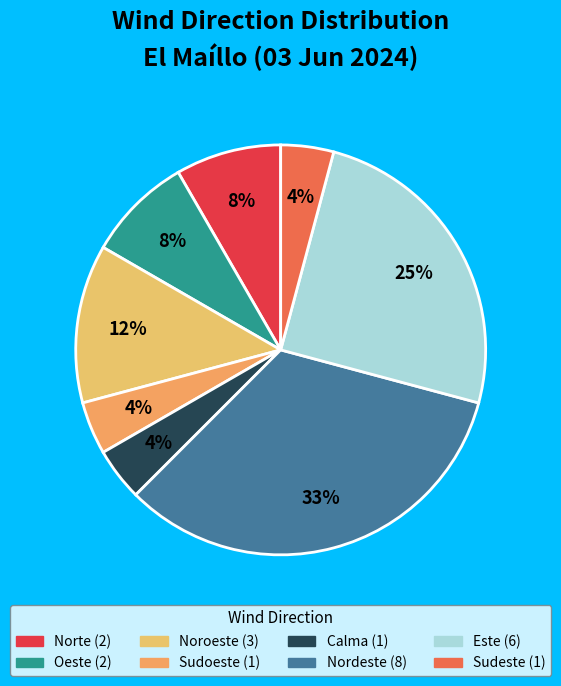

Count the number of slices in the pie.

8